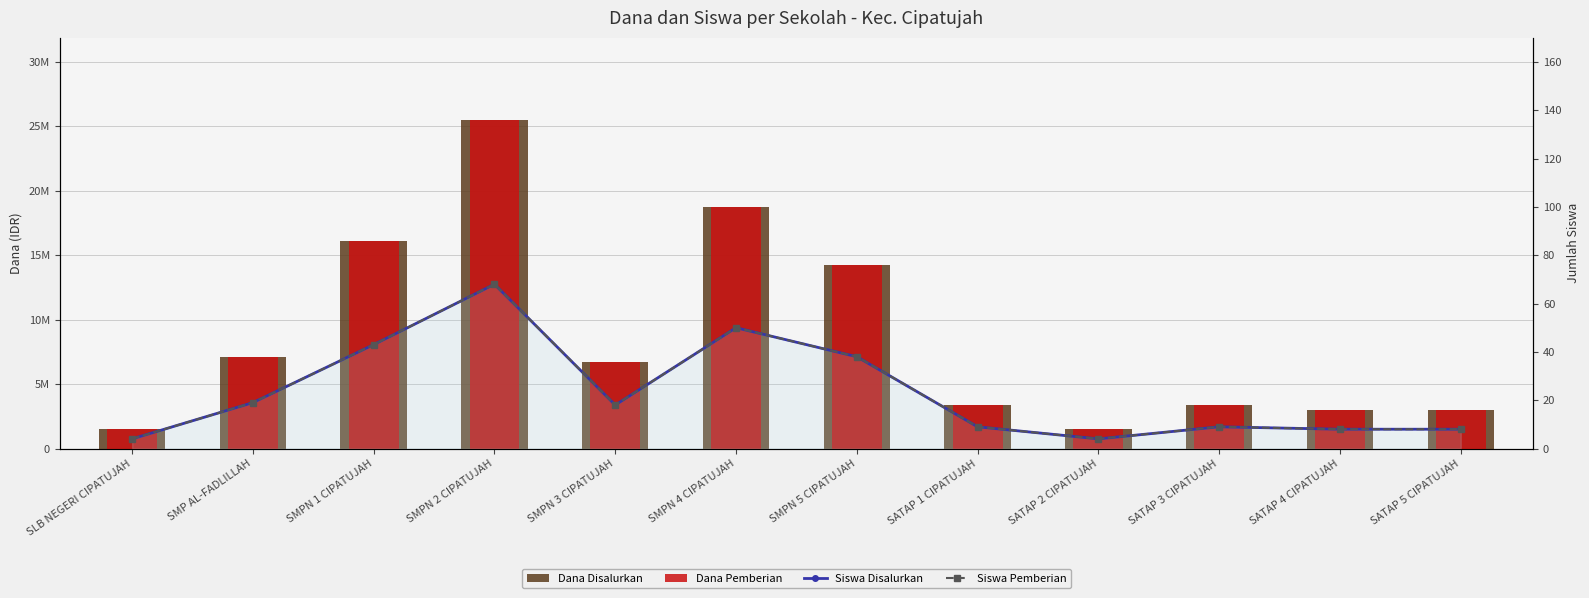

What is the spread (max minus min) of values at SATAP 3 CIPATUJAH?

3374991